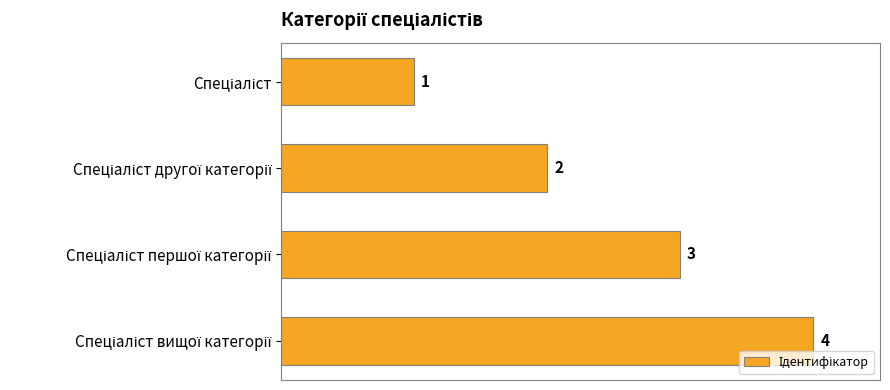

What is the sum of all values?

10